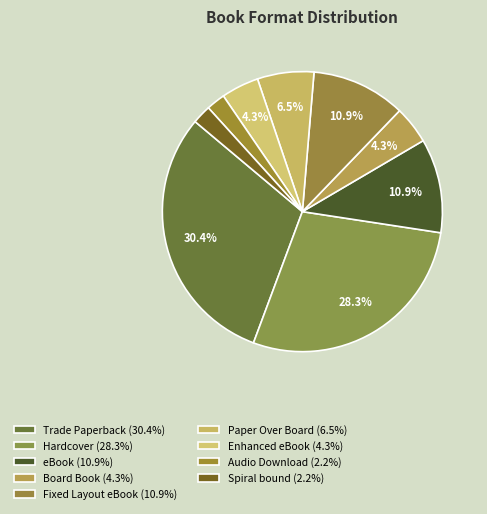

Which category has the smallest portion of the pie?

Audio Download